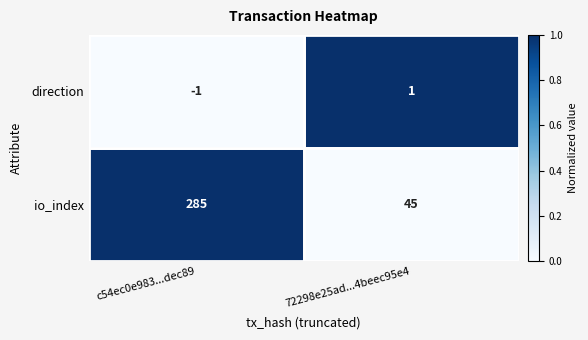

List the series in order of their peak value, highest first.

io_index, direction